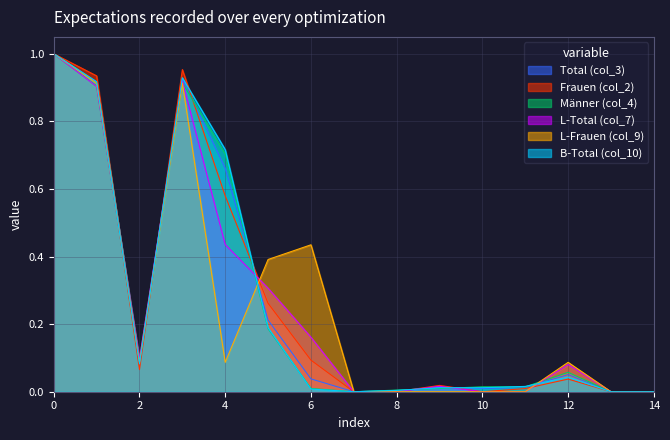

The value of L-Frauen (col_9) at 14 is -0.3. True or false?

False